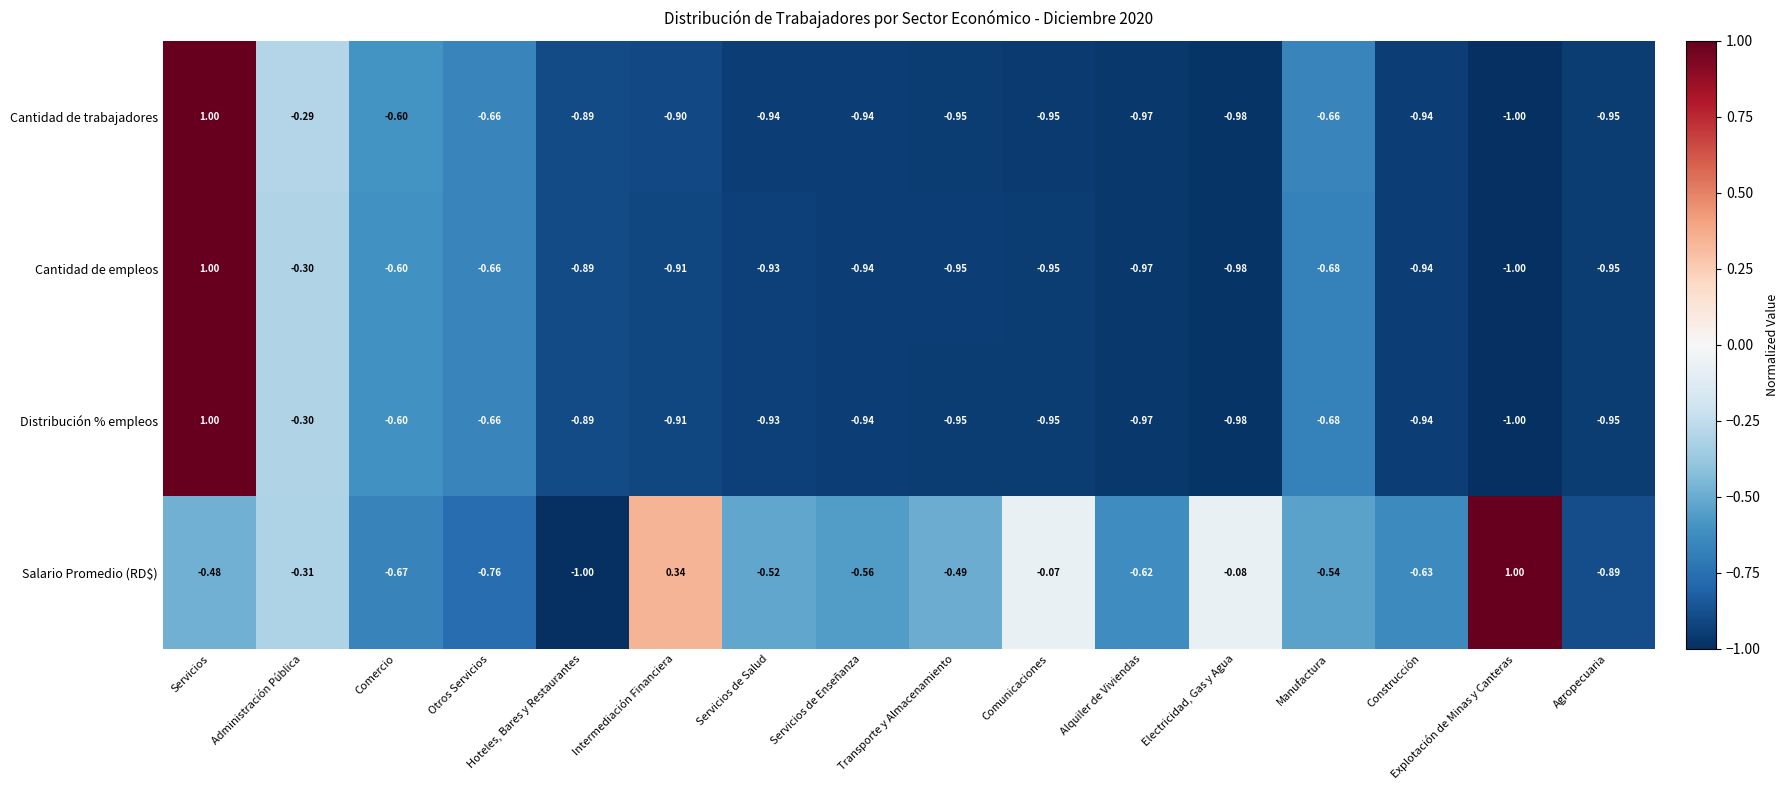

Which series has the largest total across all categories?

Salario Promedio (RD$)